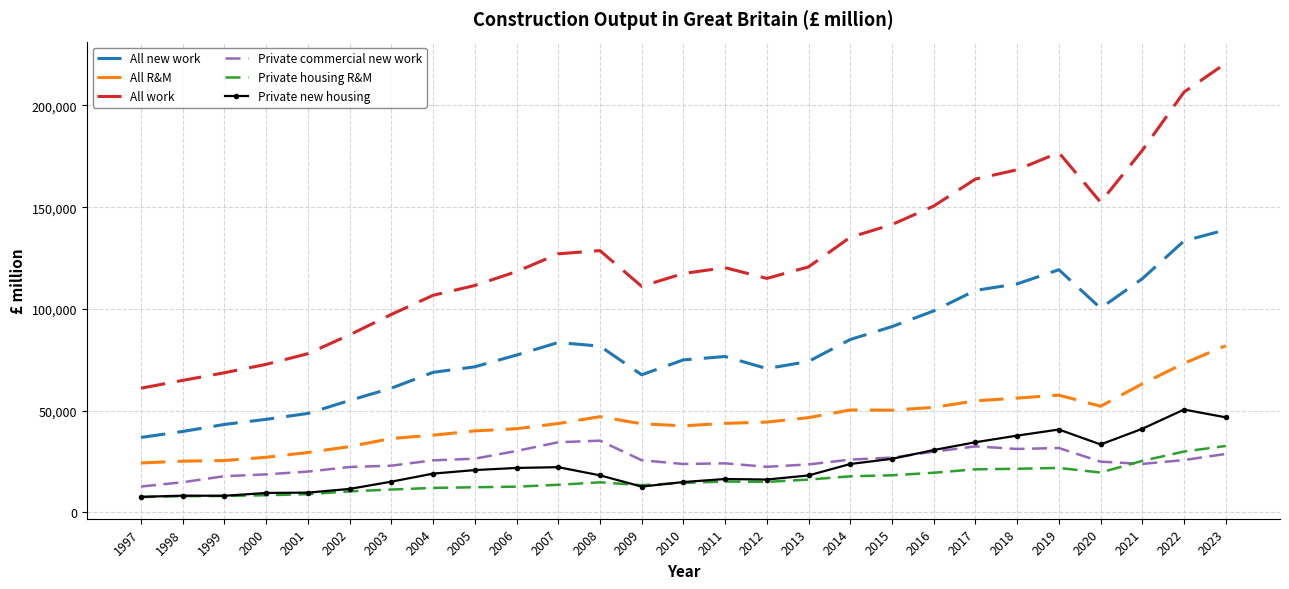

What is the sum of the All work values at 2015 and 2009?

252529